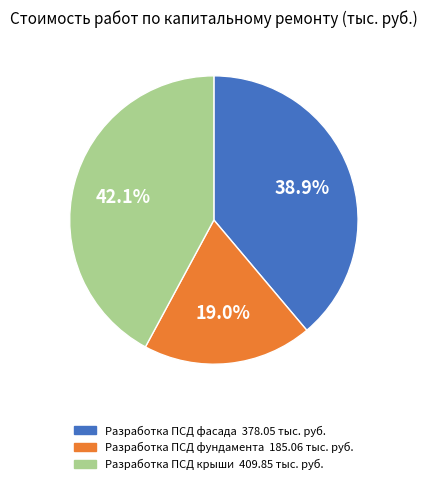

Is it true that Разработка ПСД крыши is 42% of the pie?

True